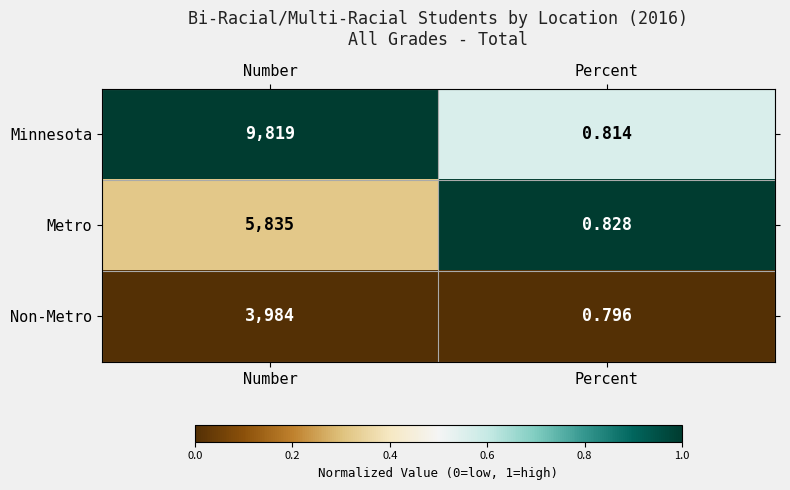

At which label is Non-Metro closest to 1992?

Percent